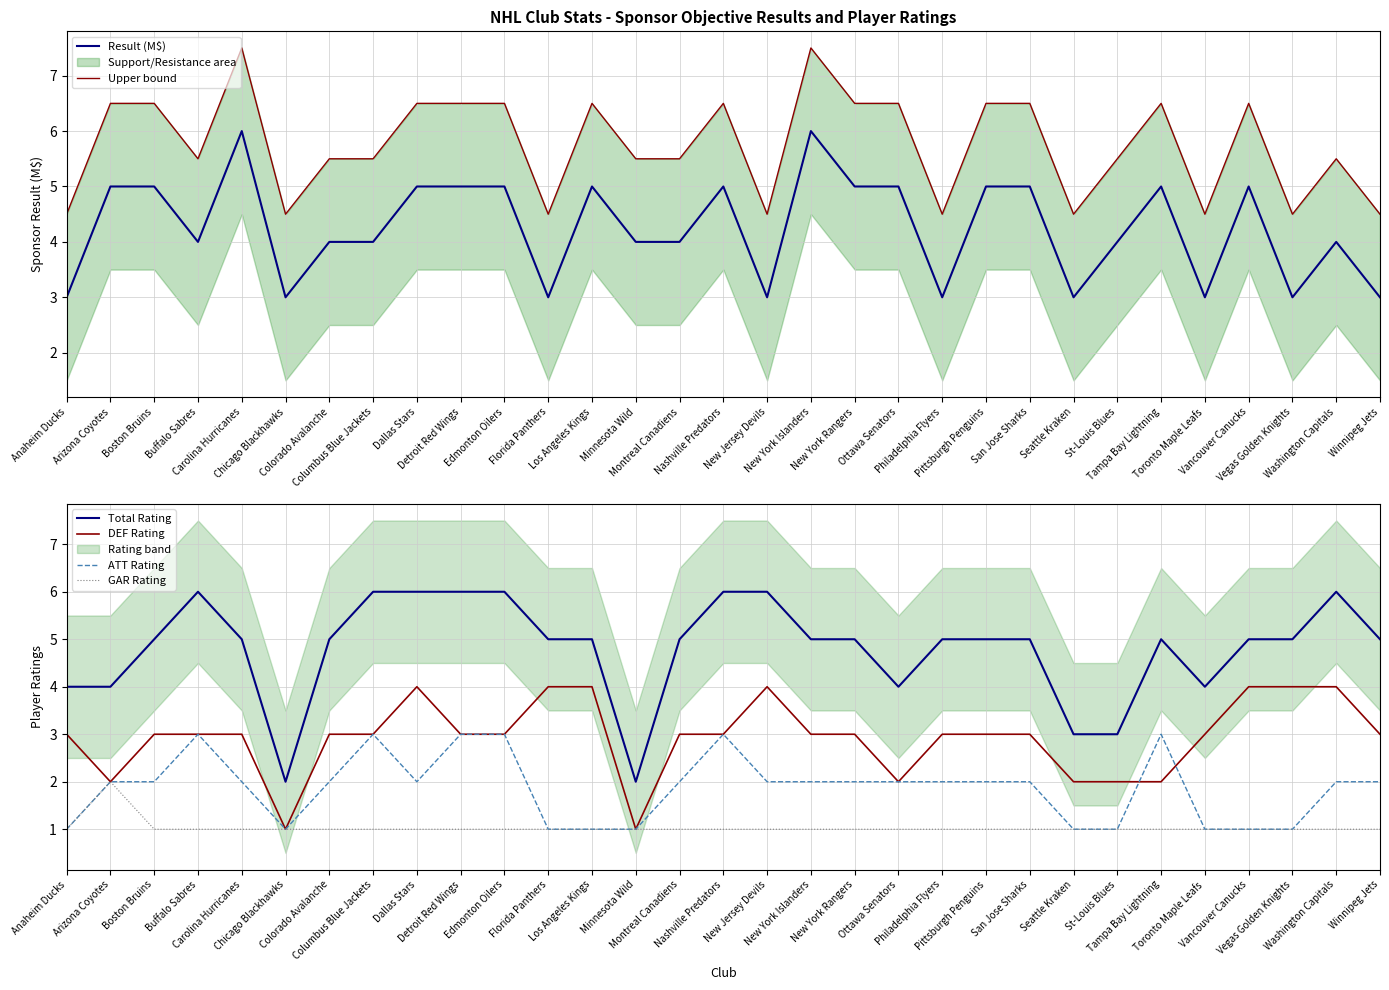

Which series has the largest total across all categories?

Upper bound